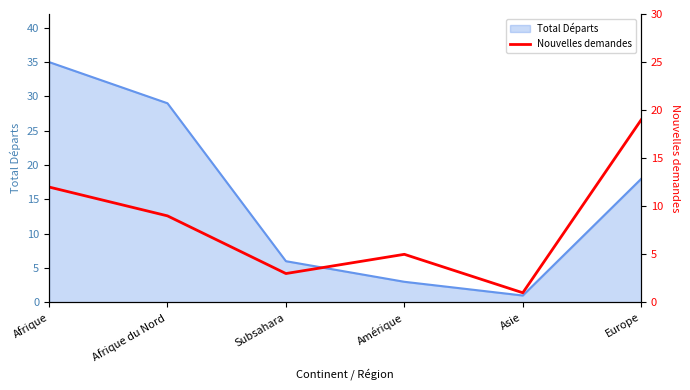

How many data points are above 9?

2